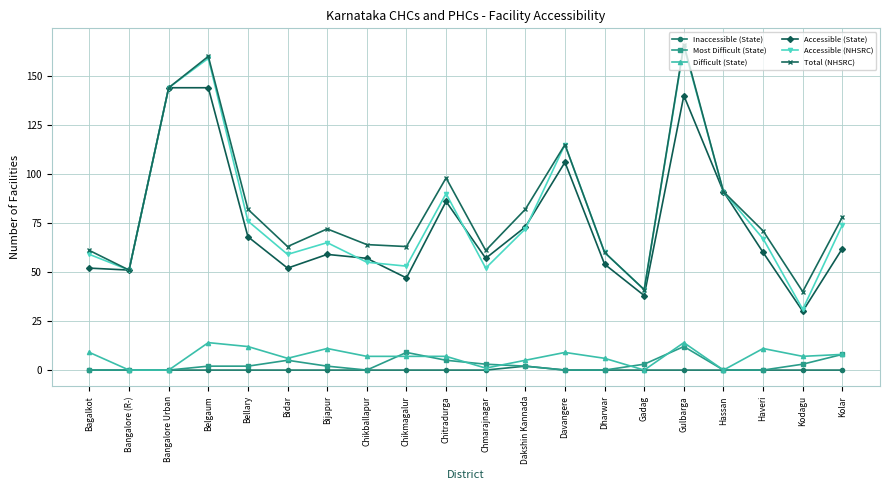

In Total (NHSRC), how many points are higher than both neighbors (excluding endpoints)?

5